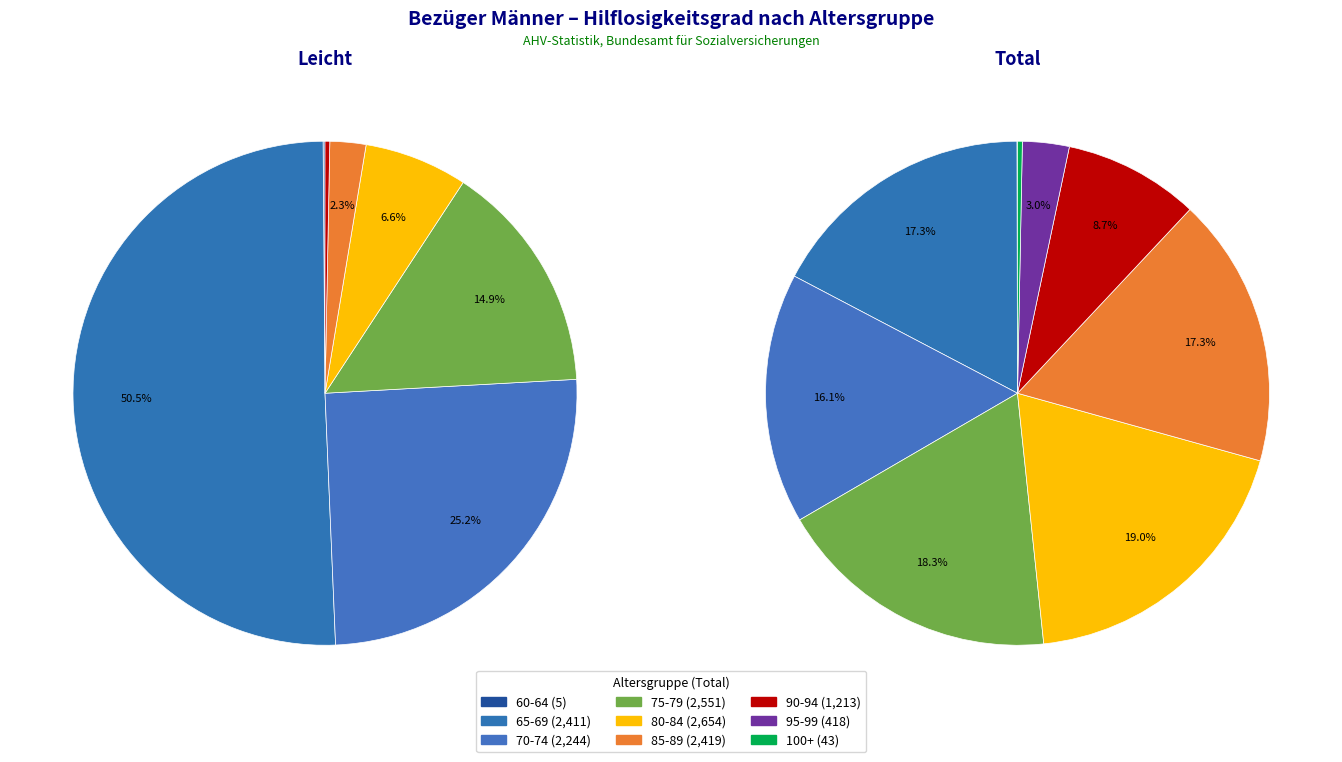

How many slices are in this pie chart?

9